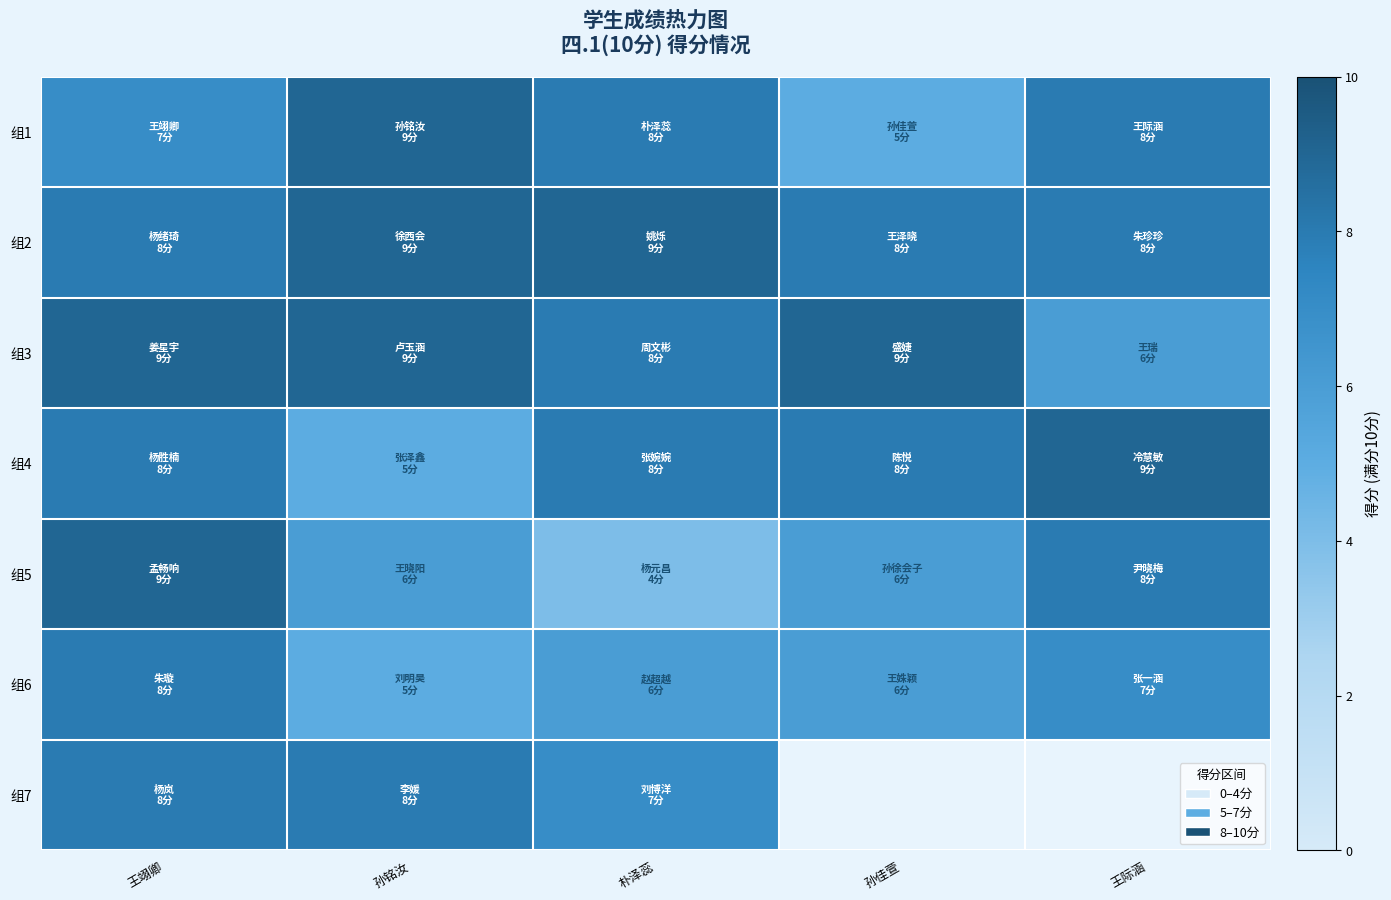

What is the difference between the highest and lowest values at 孙佳萱?

4.0